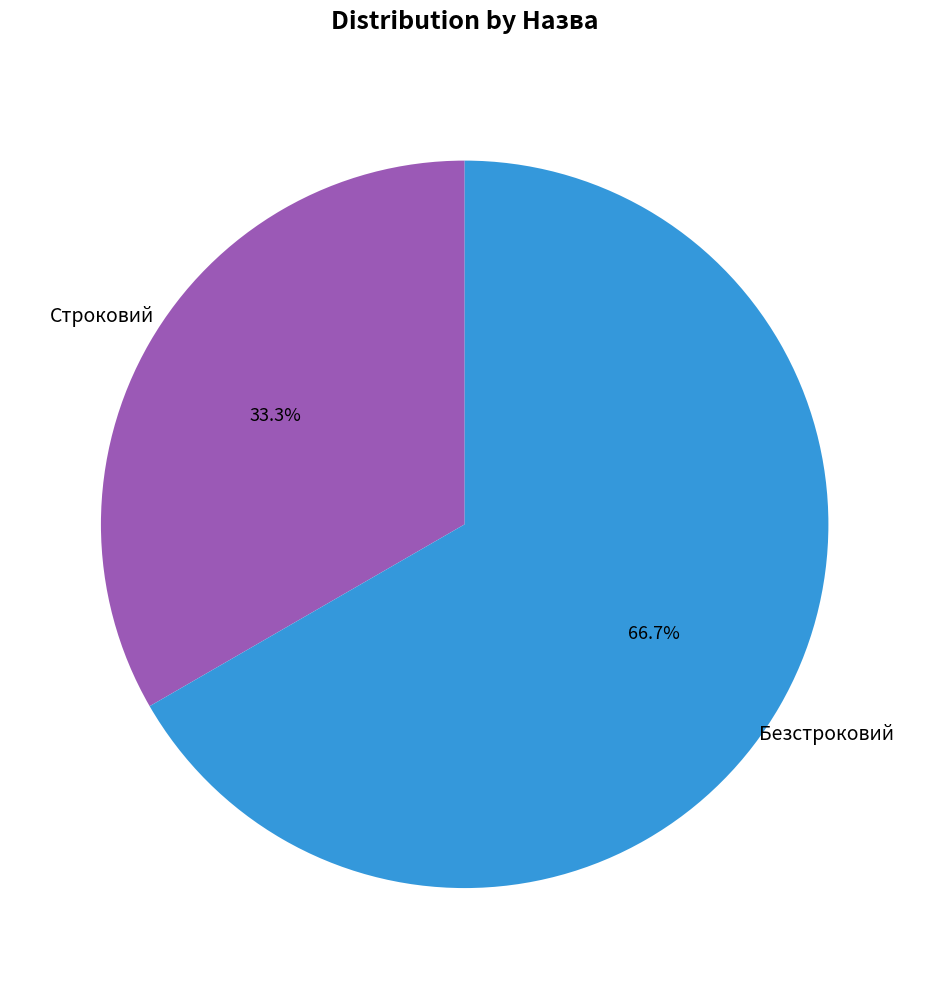

Is there a majority slice in this chart?

Yes